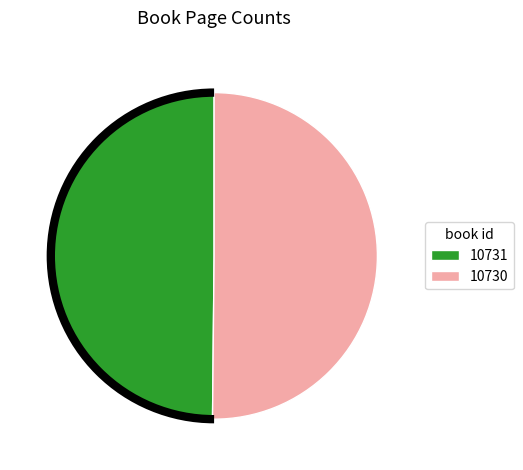

How many segments does this pie chart have?

2